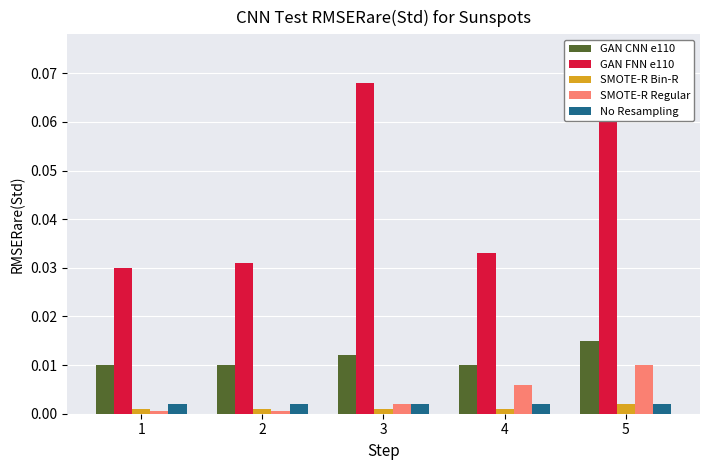

Which category has the lowest value across all series?

1